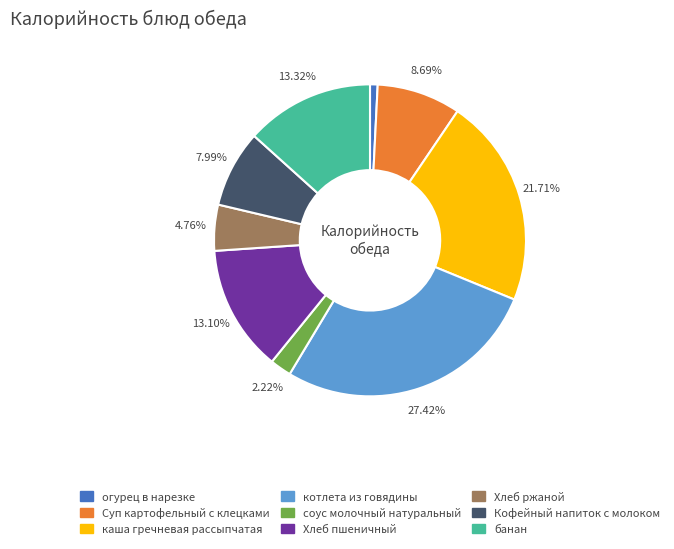

How many slices are in this pie chart?

9